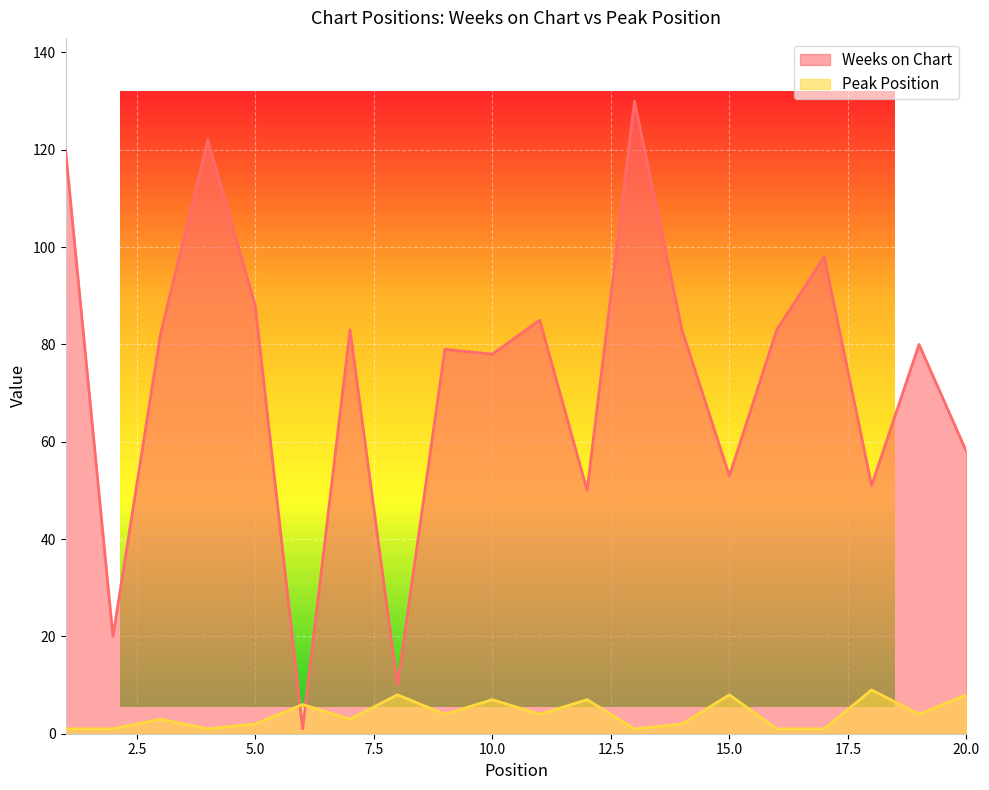

What is the smallest value displayed?

1